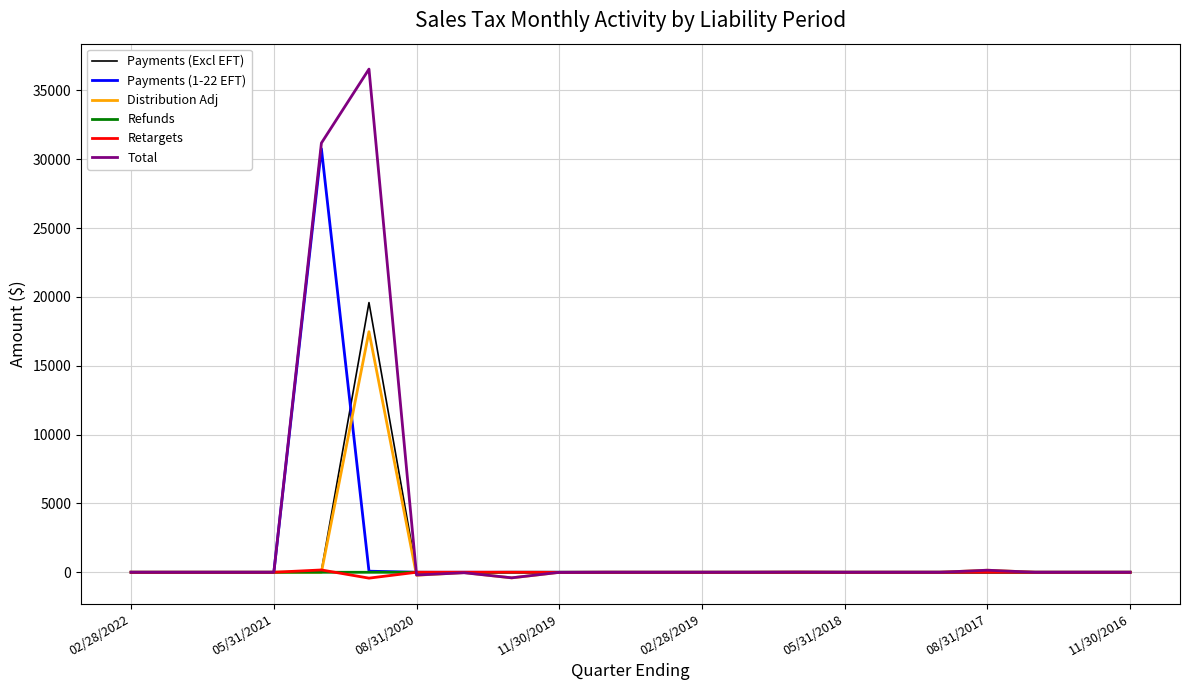

What is the maximum value for Distribution Adj?

17472.9